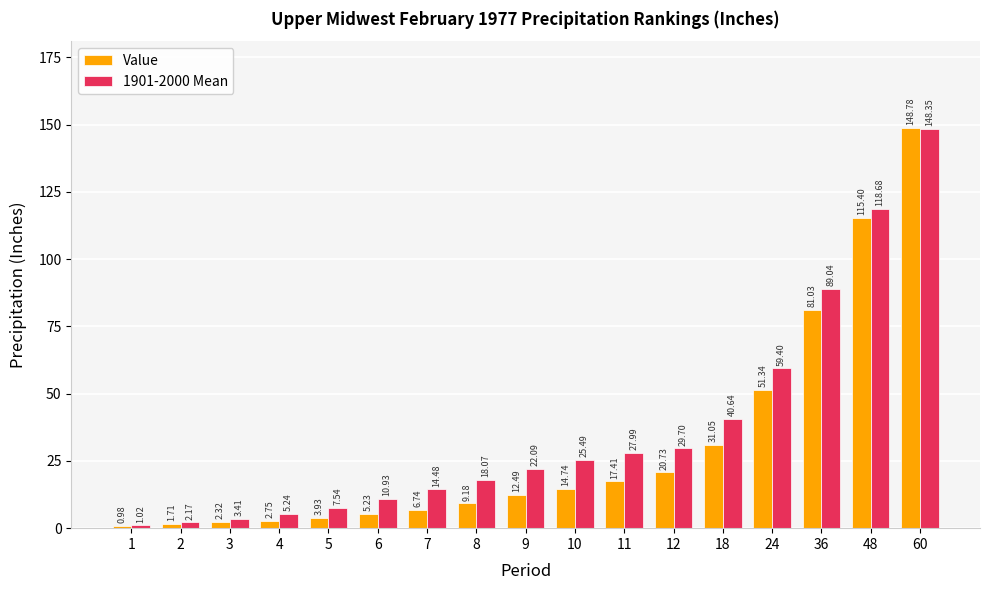

What is the difference between the maximum and minimum values in the 1901-2000 Mean series?

147.3